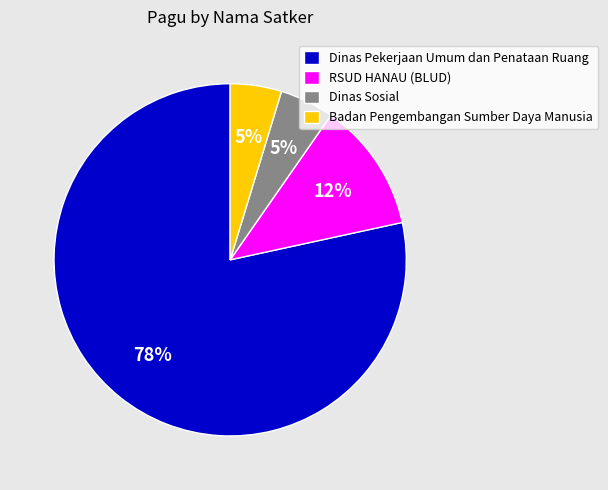

To the nearest percent, what is the combined percentage of Badan Pengembangan Sumber Daya Manusia and Dinas Pekerjaan Umum dan Penataan Ruang?

83%